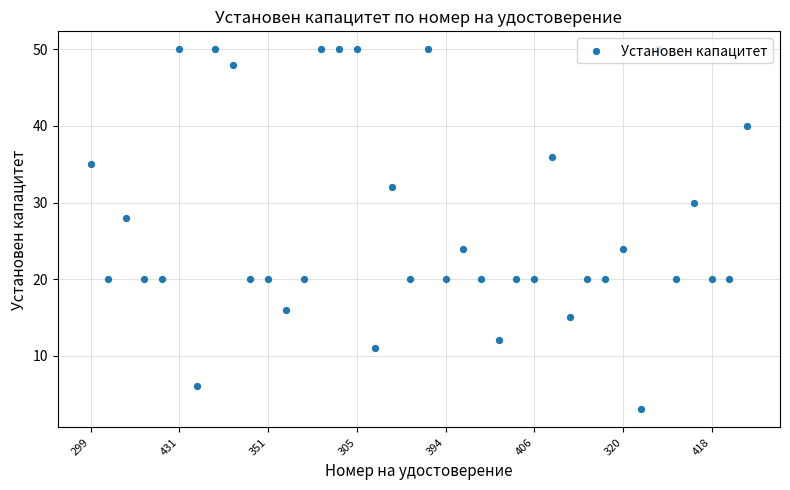

What is the ratio of the value at 431 to the value at 406?

2.5